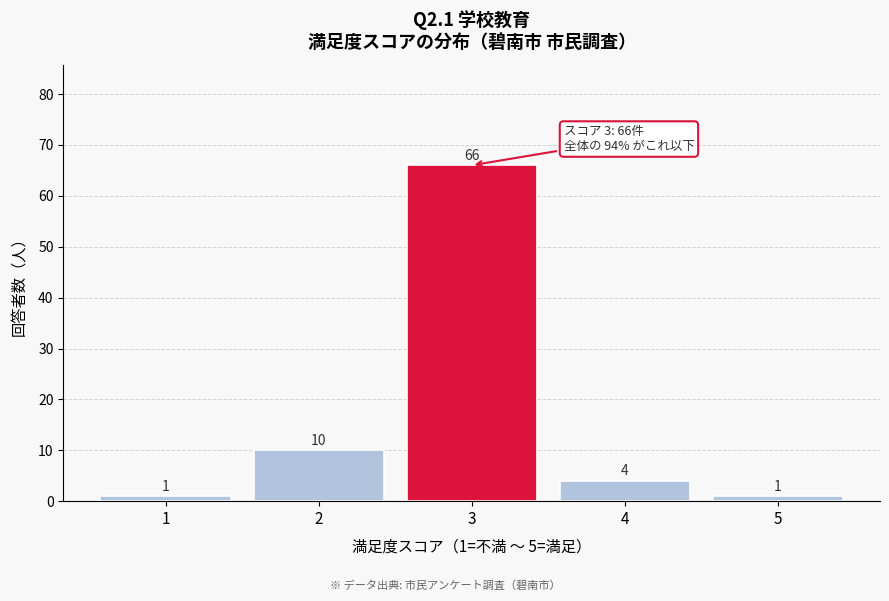

Over which range of the x-axis is the bar tallest?

2.5 to 3.5